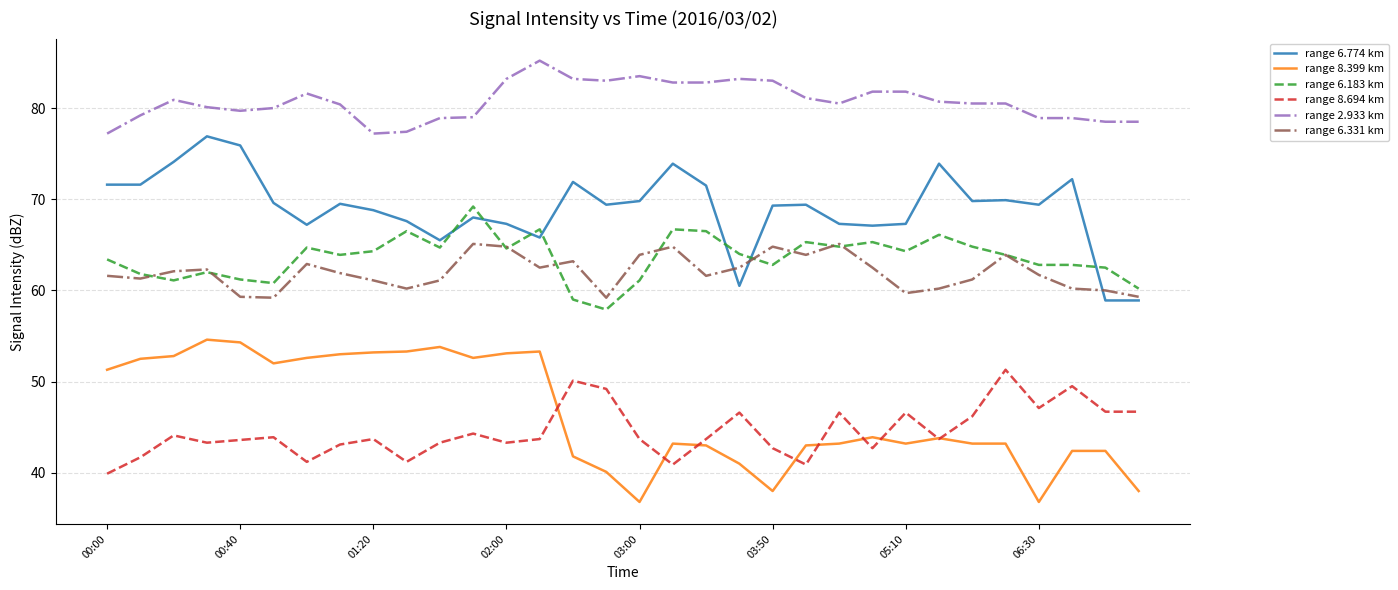

Which series has the largest total across all categories?

range 2.933 km